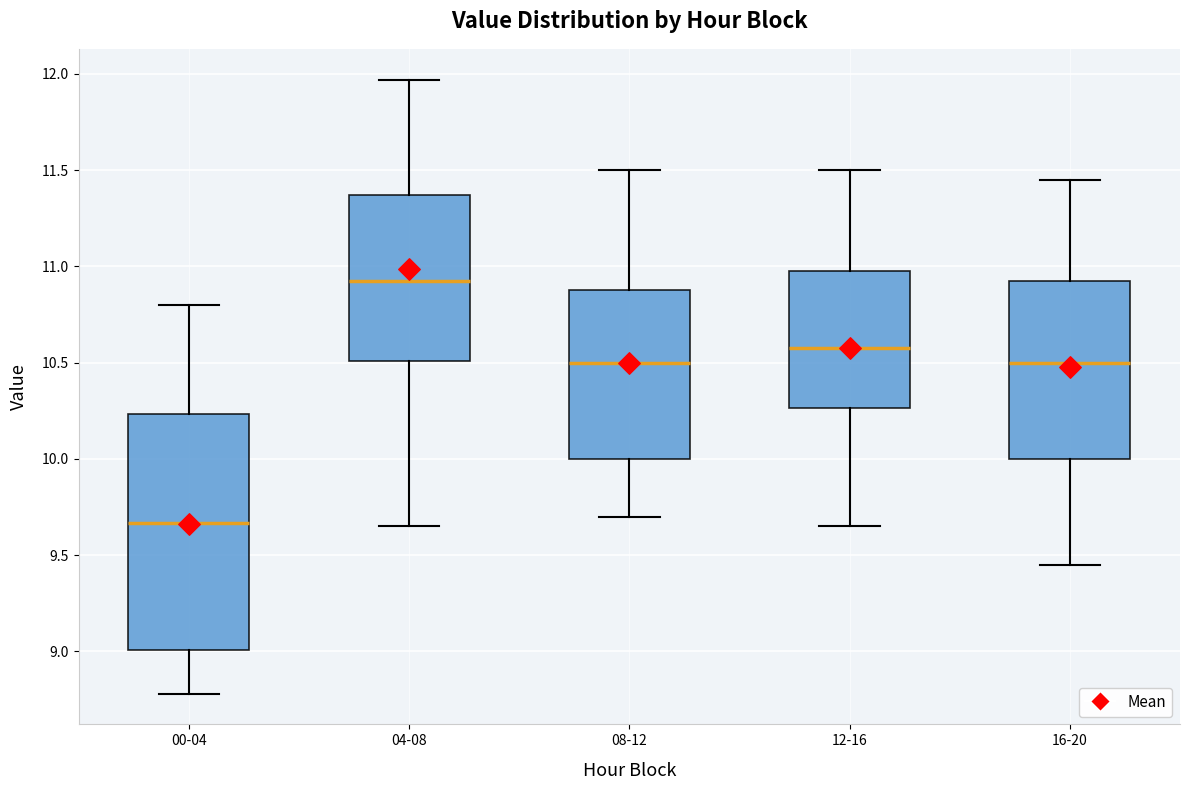

Reading left to right, transcribe this box plot: for each box, give where its median line is, the range the box spans, and where its two whiskers end, as read against the y-axis. The values are not printed on the chart, so give them approximately, as read against the axis.

00-04: median 9.65, box 9.00 to 10.25, whiskers 8.80 to 10.80
04-08: median 10.95, box 10.50 to 11.35, whiskers 9.65 to 11.95
08-12: median 10.50, box 10.00 to 10.90, whiskers 9.70 to 11.50
12-16: median 10.60, box 10.25 to 11.00, whiskers 9.65 to 11.50
16-20: median 10.50, box 10.00 to 10.95, whiskers 9.45 to 11.45